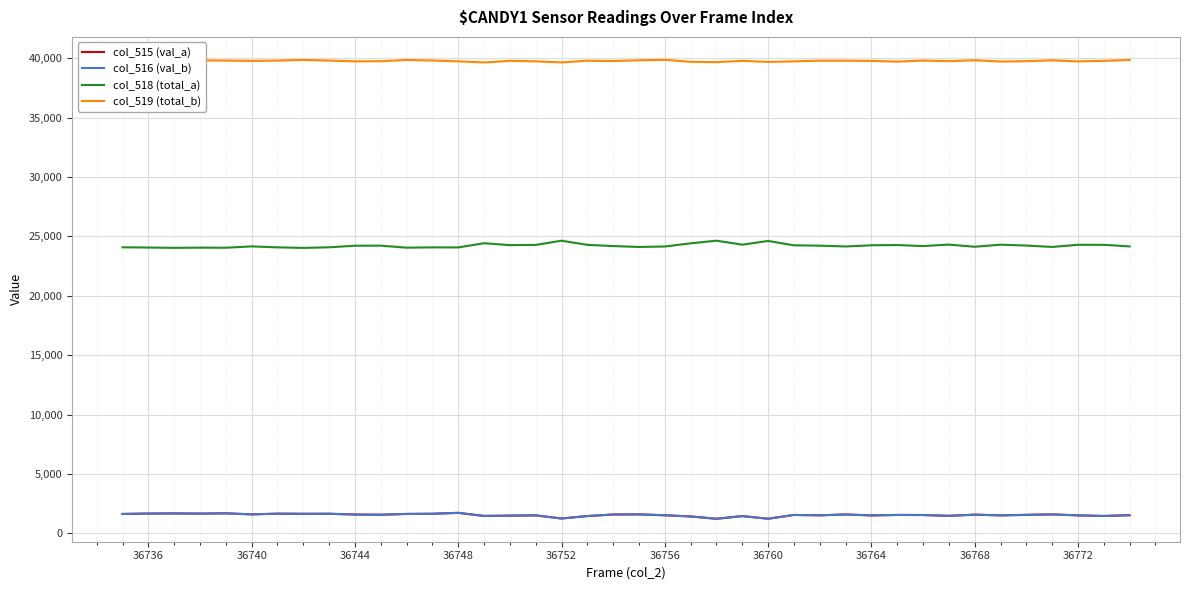

True or false: col_516 (val_b) and col_519 (total_b) cross at least once.

False